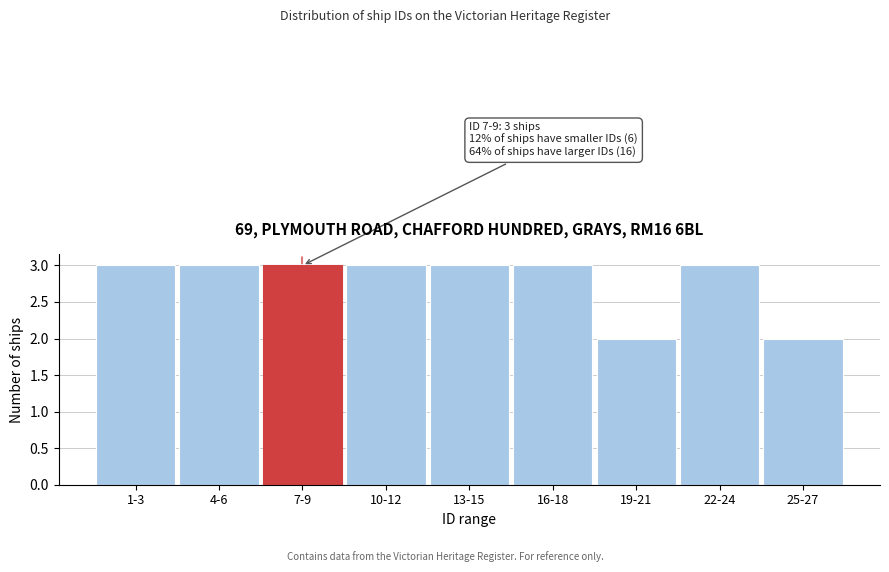

Reading left to right, list all the values displayed in this chart.

1-3=3	4-6=3	7-9=3	10-12=3	13-15=3	16-18=3	19-21=2	22-24=3	25-27=2